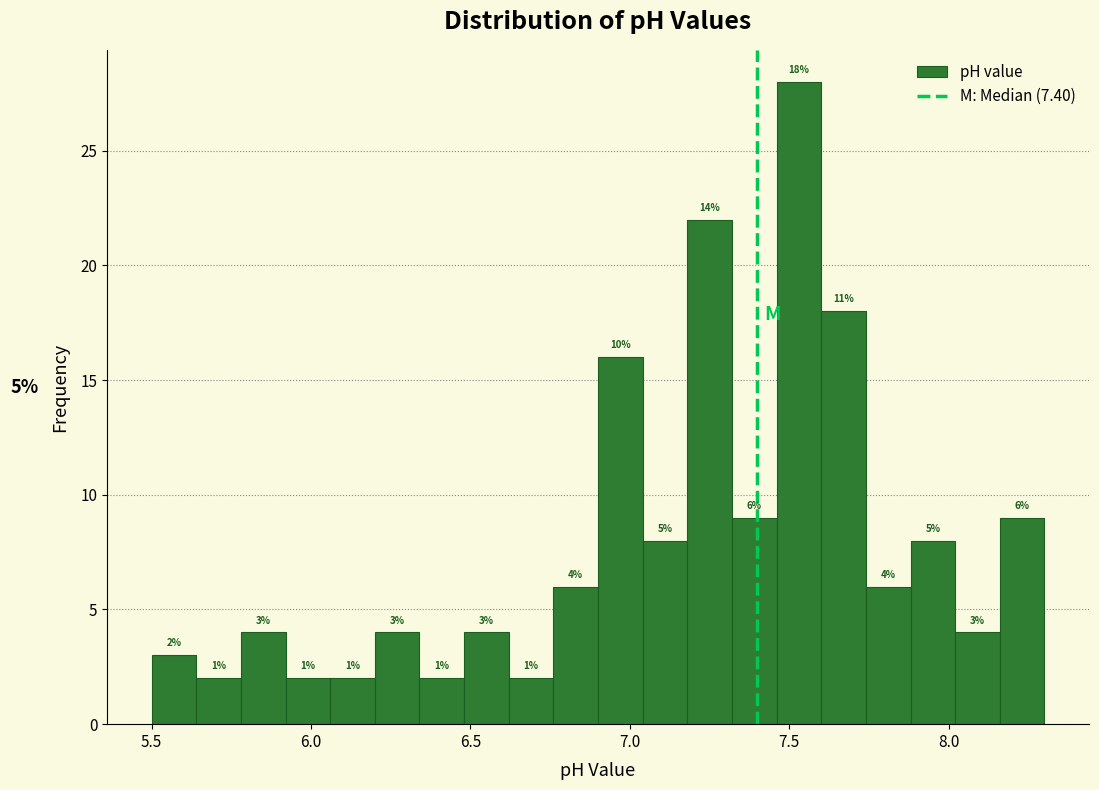

Around what value on the x-axis is the tallest bar? Give the approximate position of its centre, as read against the axis.

7.55